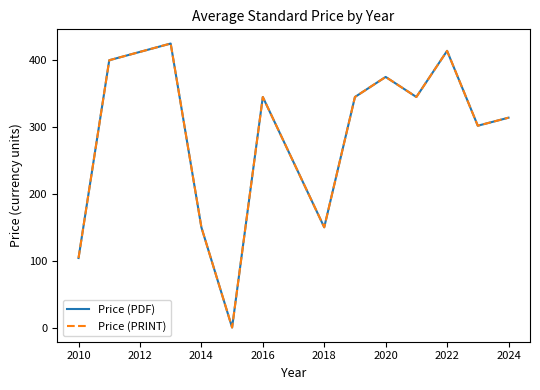

Does the chart display data point markers on the line(s)?

No